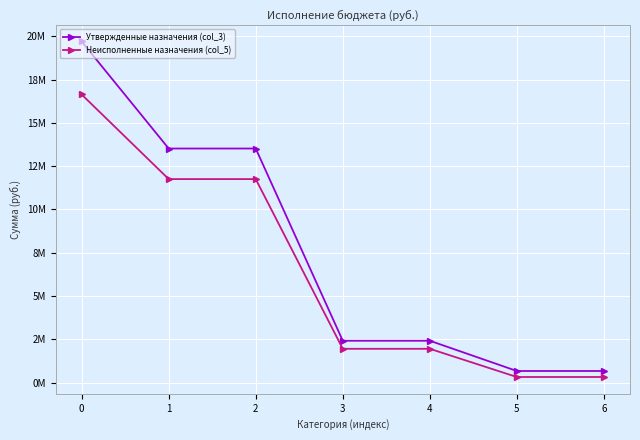

Does the chart have visible grid lines?

Yes